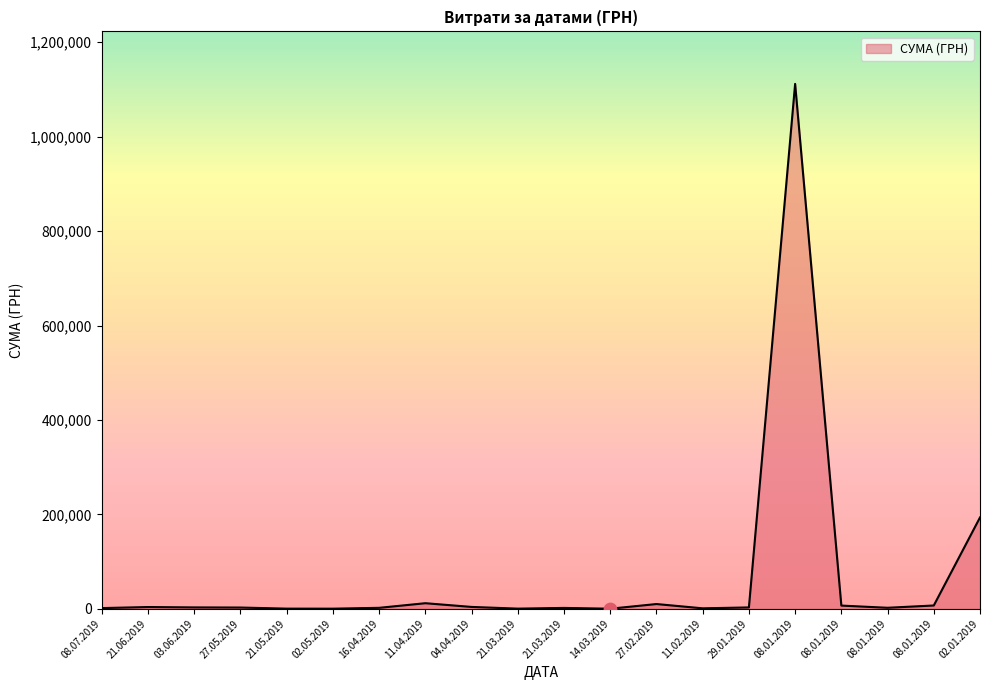

What is the ratio of the value at 11.04.2019 to the value at 27.02.2019?

1.2